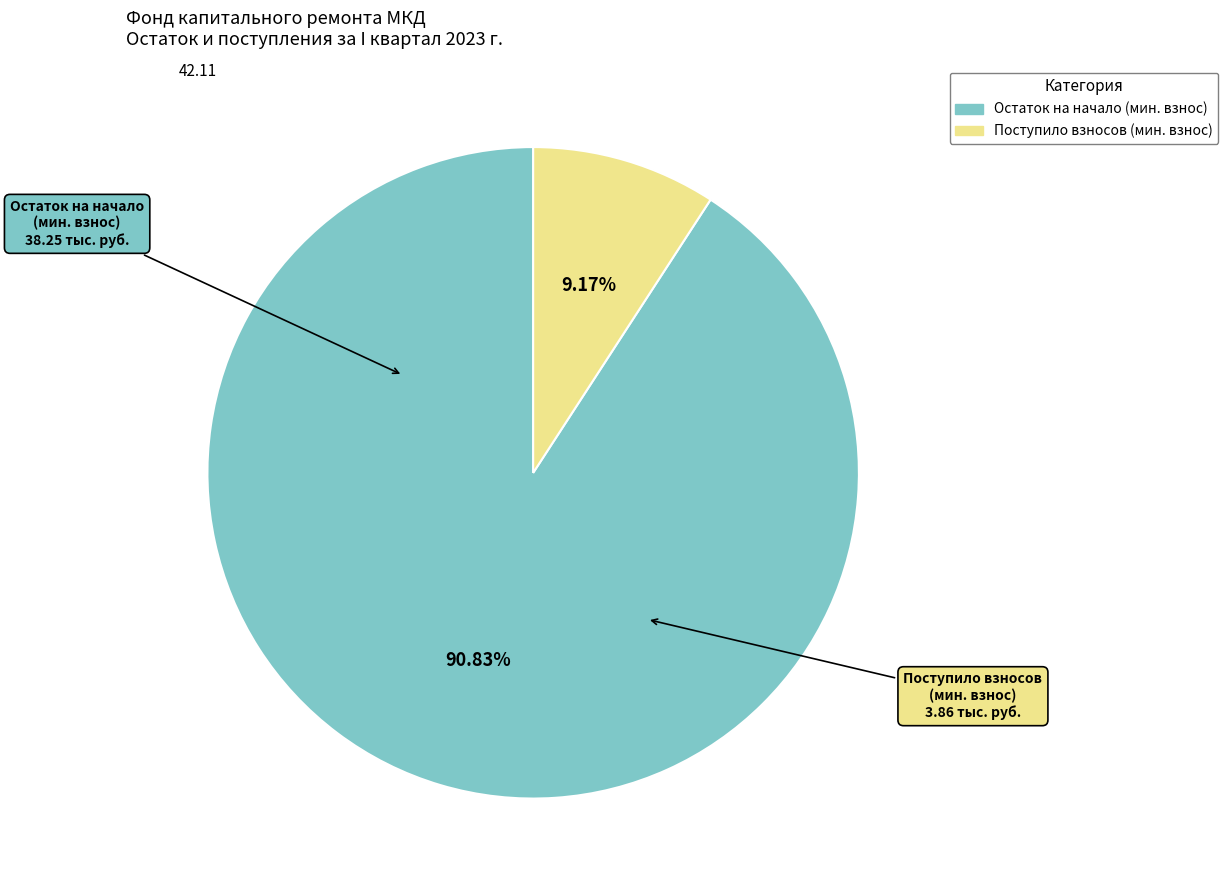

Is there a majority slice in this chart?

Yes